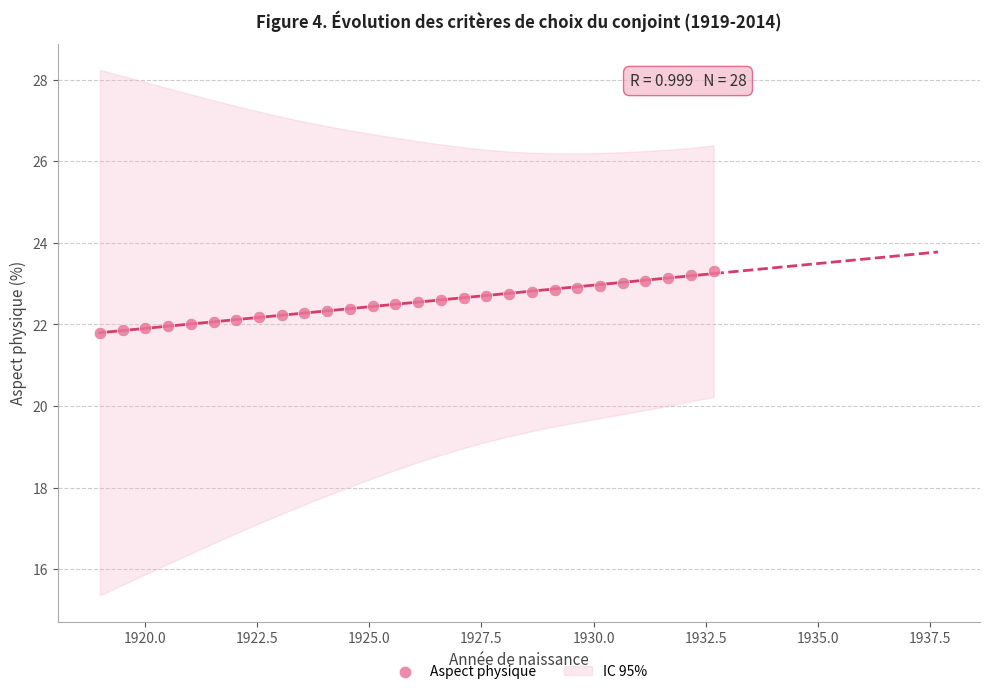

What is the range of X values (max minus min)?

13.7